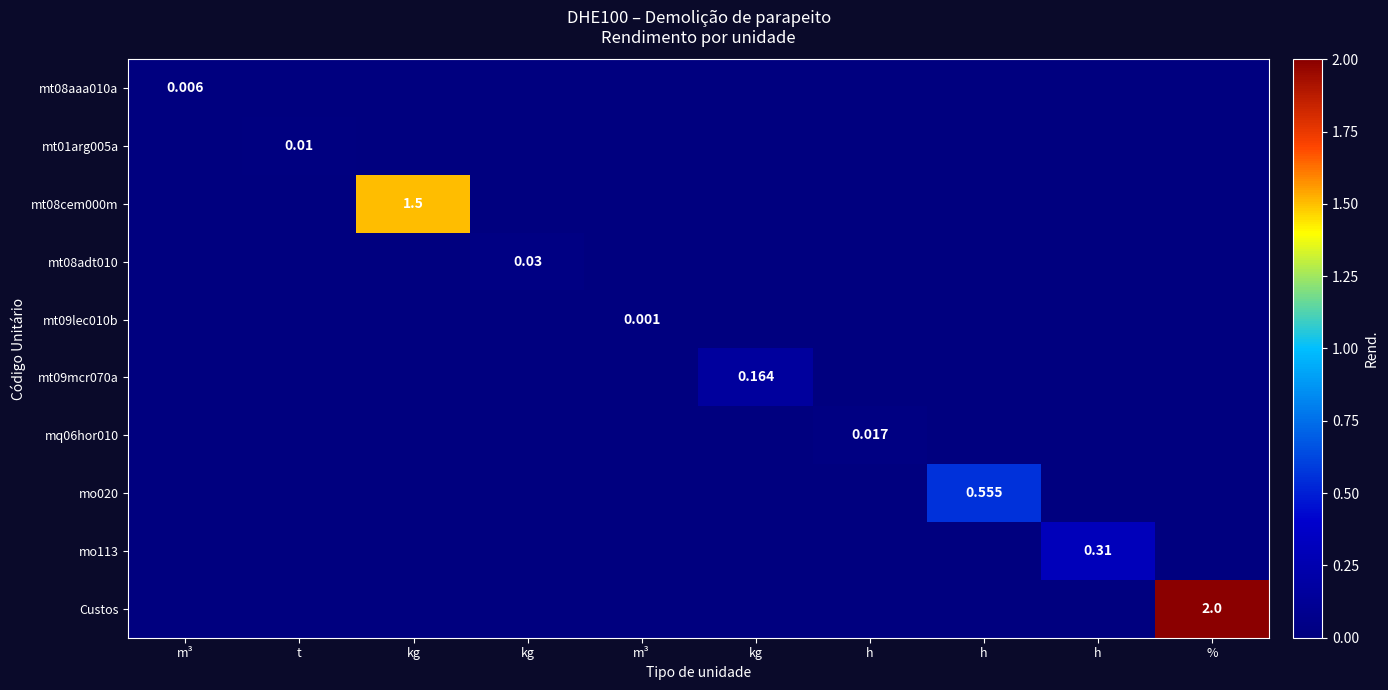

True or false: mt09mcr070a has a value of 0.1 at %.

False